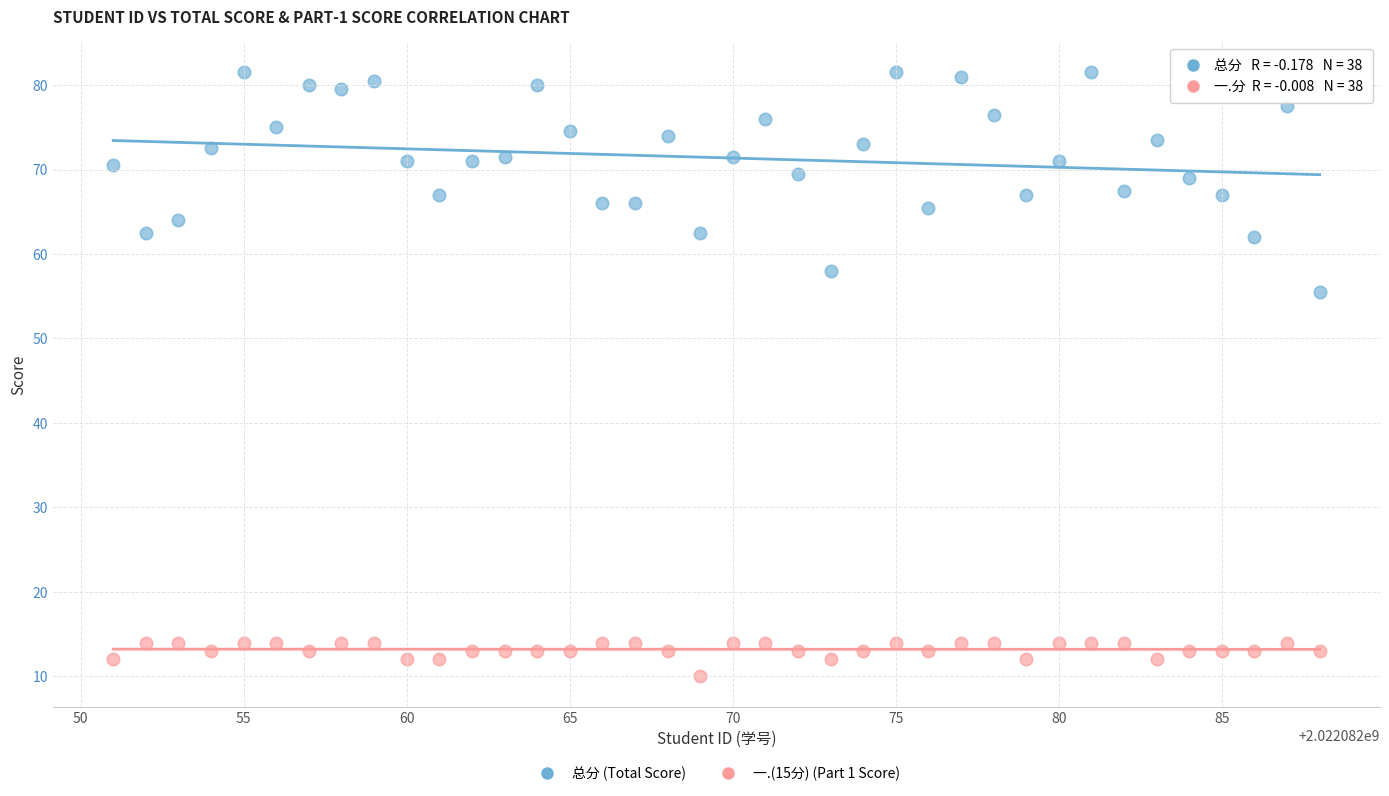

What are all the series names shown in the legend?

总分 (Total Score), 一.(15分) (Part 1 Score)